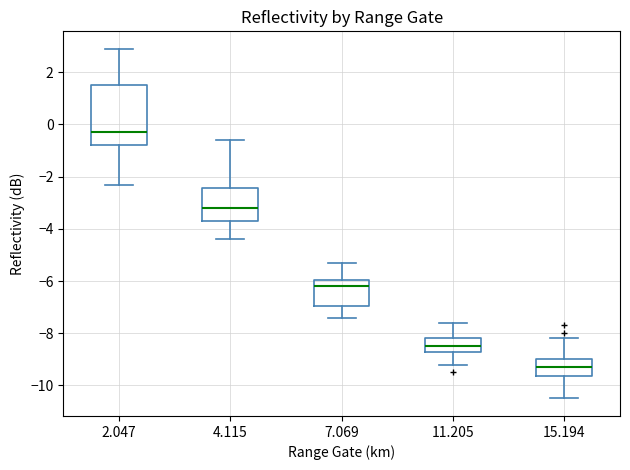

Where is the upper edge of the box at x = 4.115 on the y-axis? The values are not printed on the chart, so give them approximately, as read against the axis.

-2.4